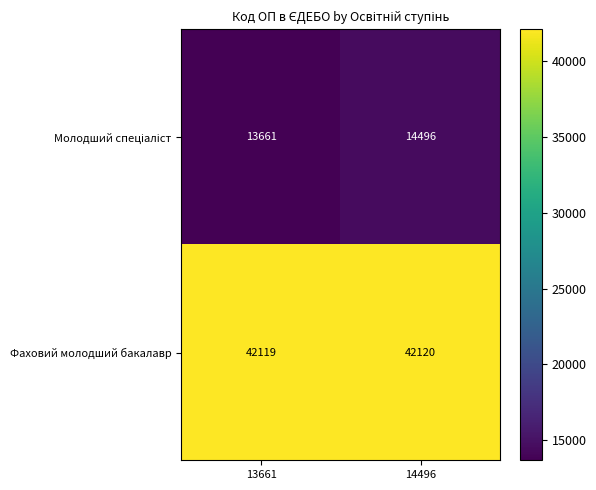

True or false: Фаховий молодший бакалавр has a value of 10874 at 13661.

False